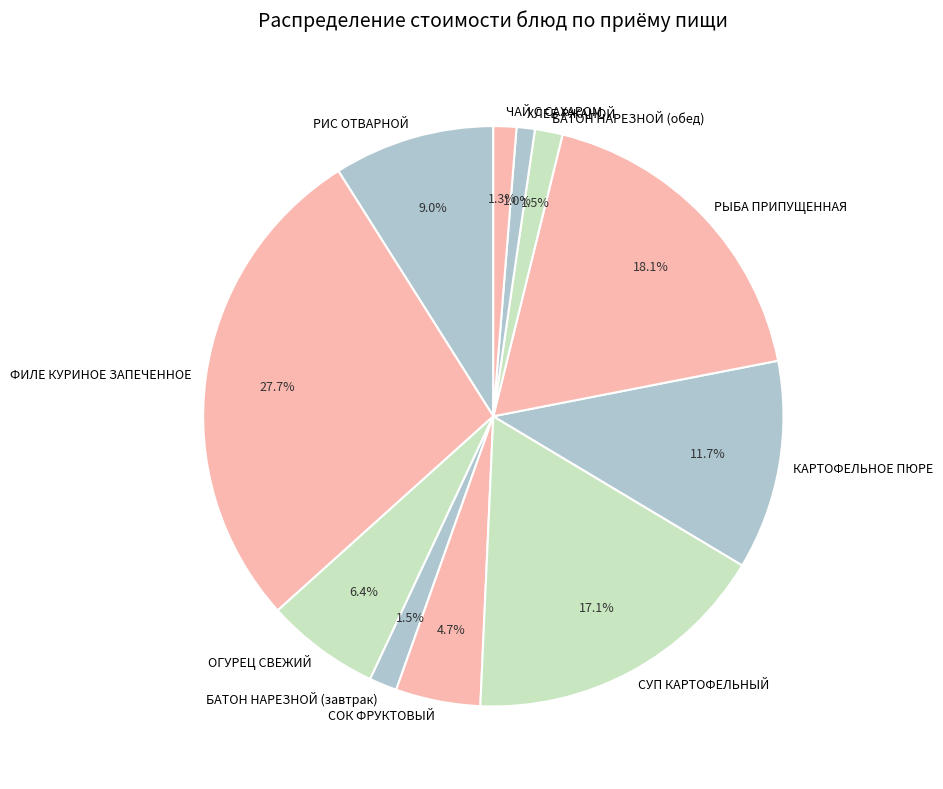

How many slices are in this pie chart?

11